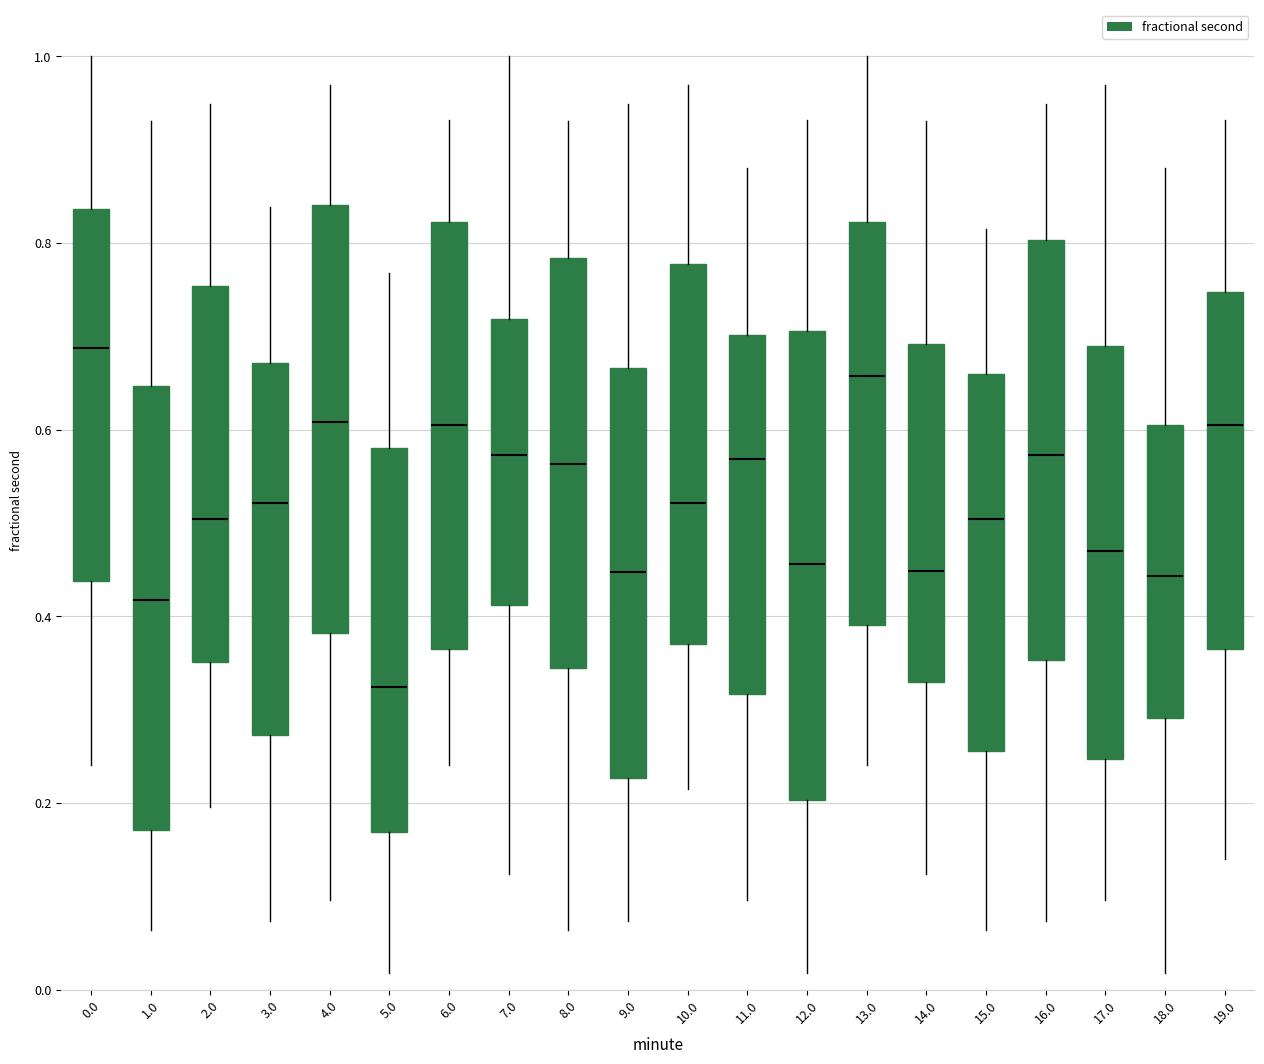

Where does the median line of the box at x = 8.0 sit on the y-axis? The values are not printed on the chart, so give them approximately, as read against the axis.

0.56